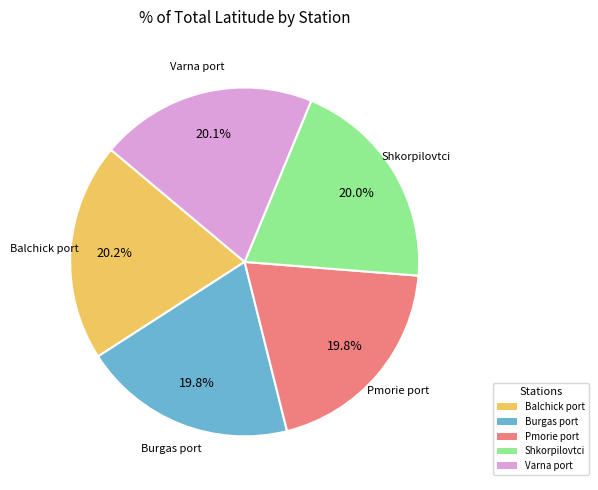

Is the sum of Varna port and Burgas port greater than half?

No